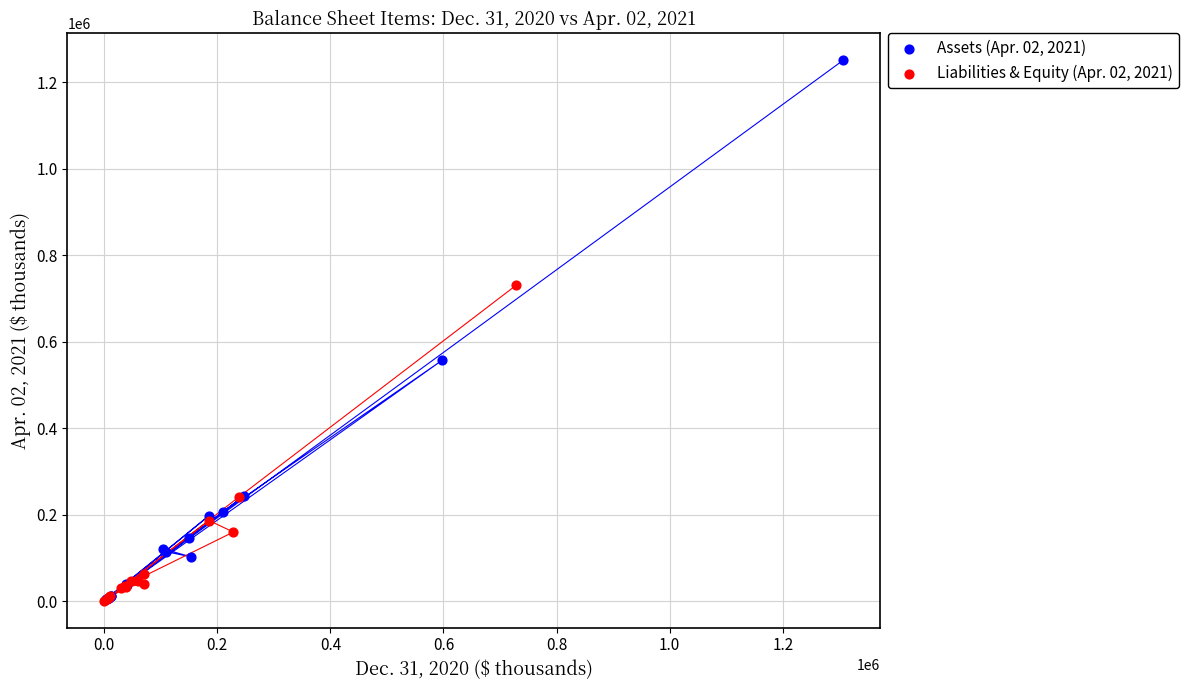

Which series reaches the maximum Y coordinate?

Assets (Apr. 02, 2021)